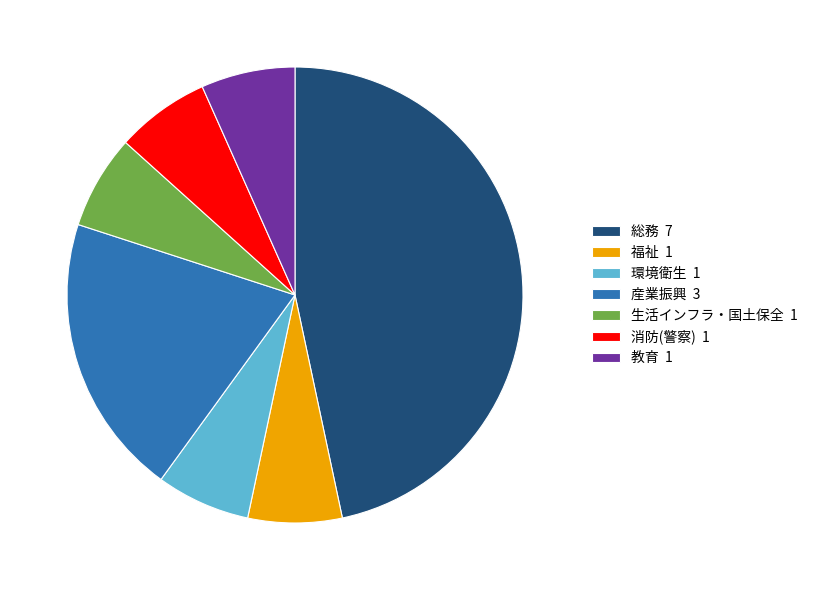

Is it true that 消防(警察) 1 is 7% of the pie?

True